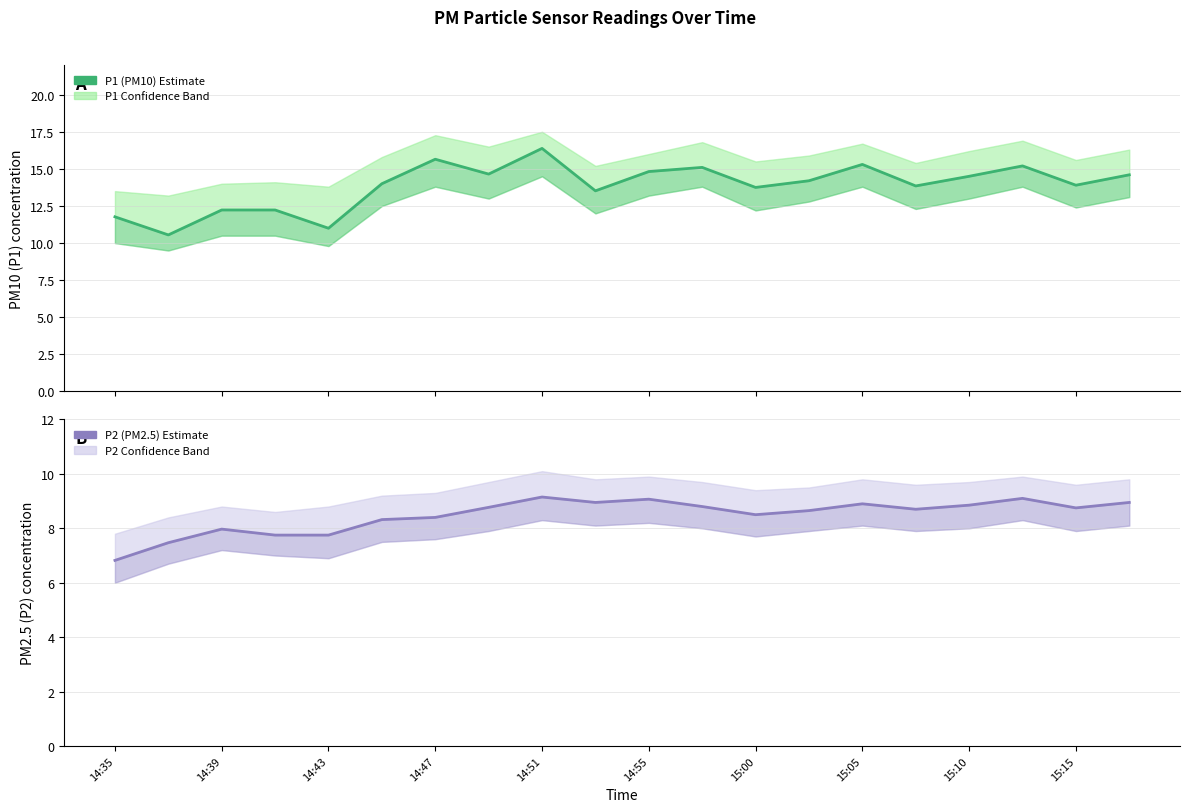

Rank the series by their average value, from lowest to highest.

P2 (PM2.5), P1 (PM10)